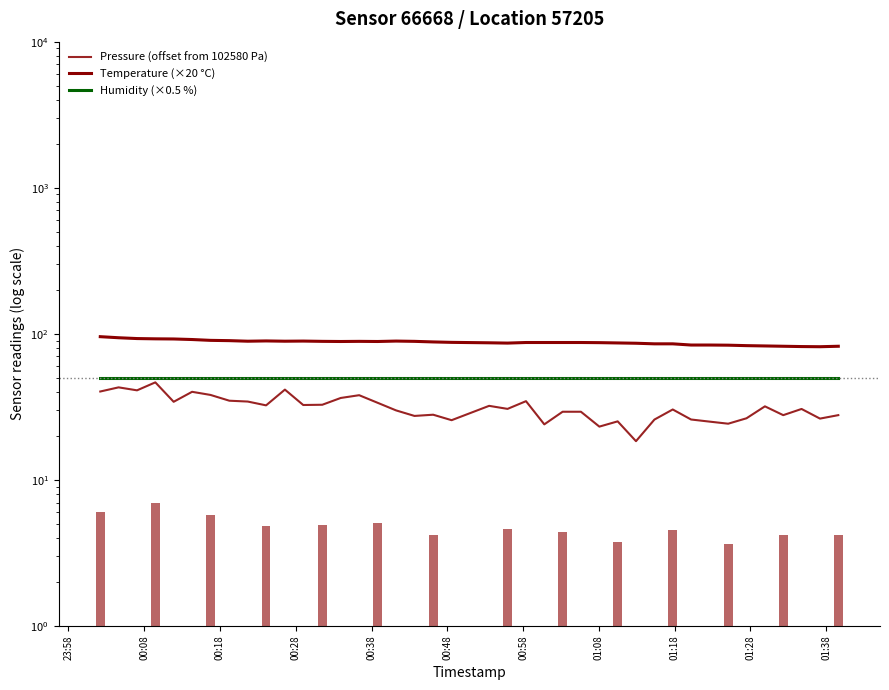

Count the number of categories in the chart.

40